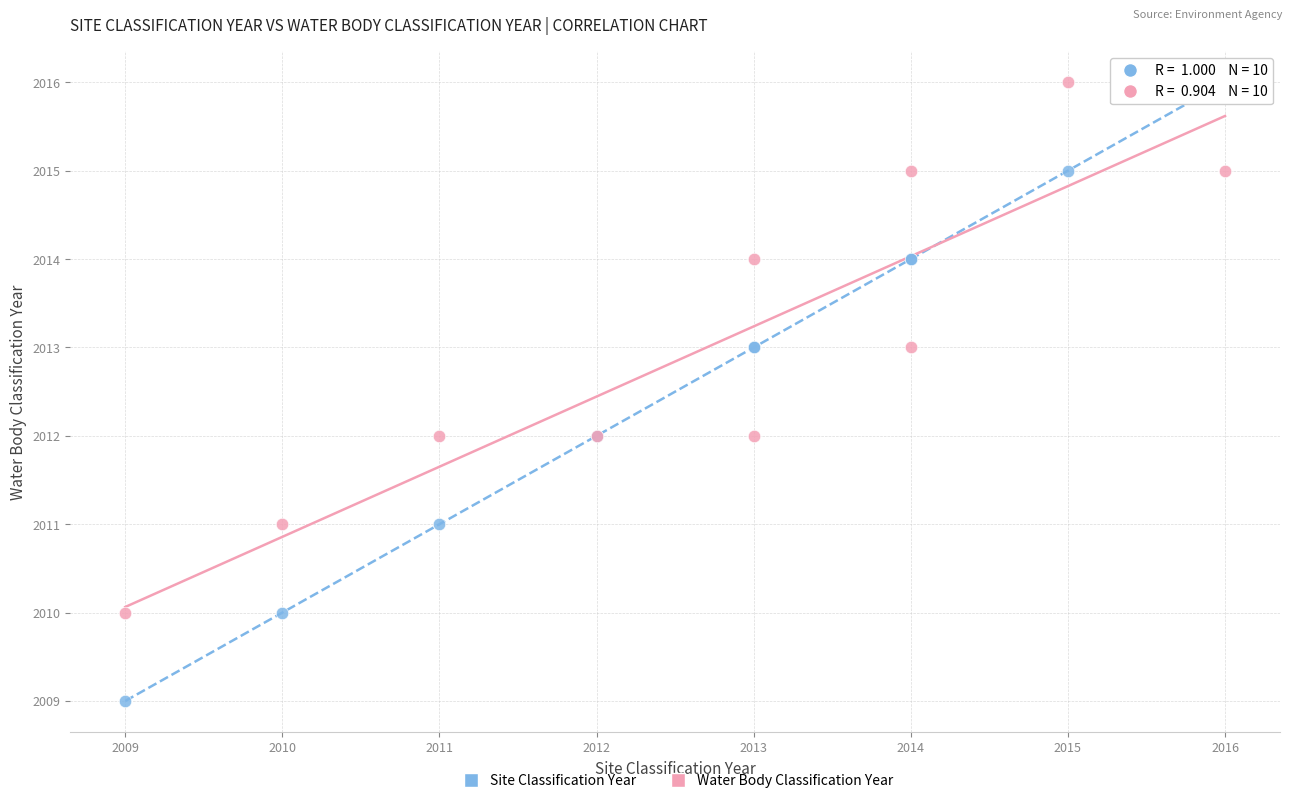

Which series has the widest spread of Y values?

Site Classification Year